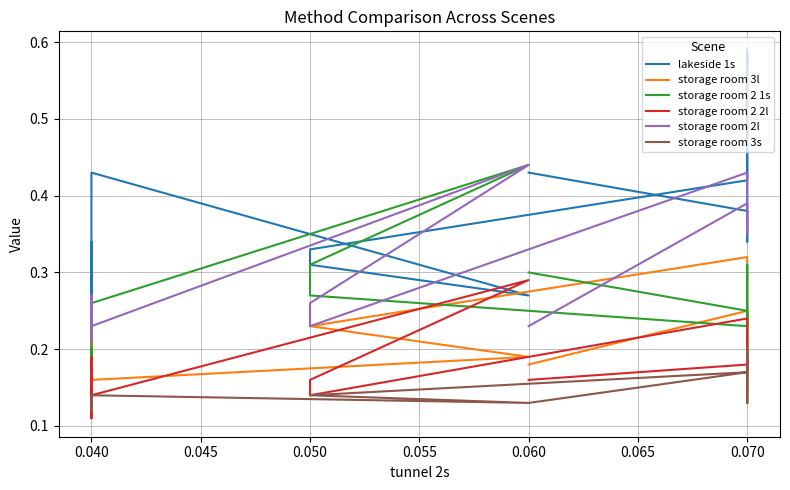

True or false: storage room 3s and storage room 2 2l cross at least once.

True